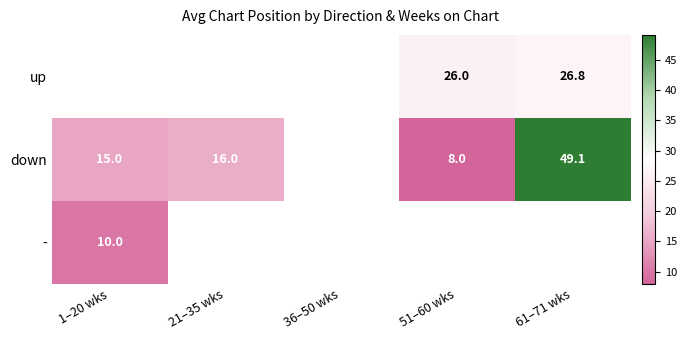

What is the spread (max minus min) of values at 51–60 wks?

18.0